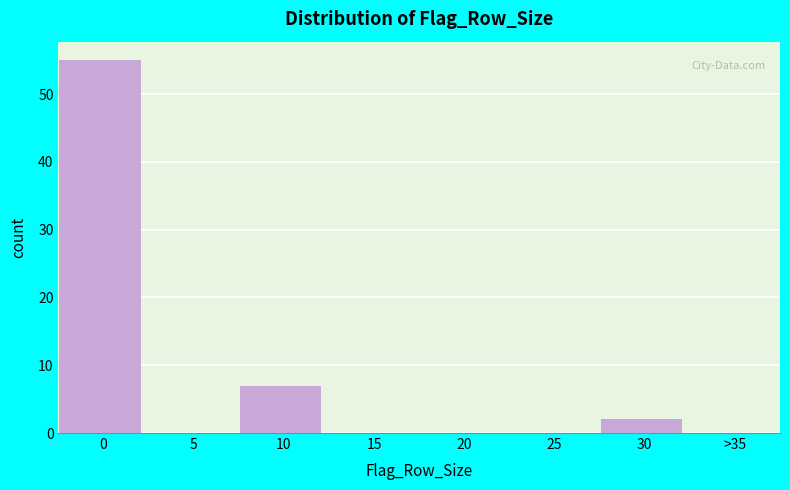

Reading left to right, what are all the values shown in this chart?

0=55	5=0	10=7	15=0	20=0	25=0	30=2	>35=0